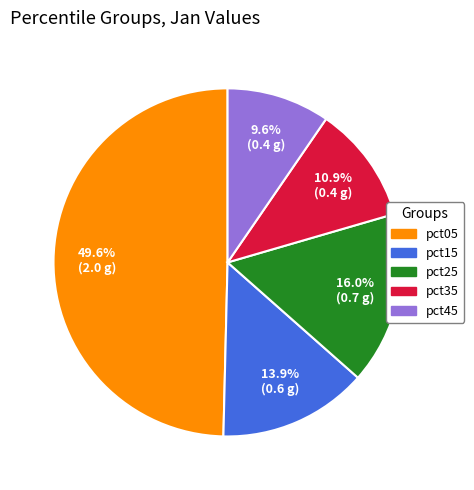

Does any single category account for the majority?

No